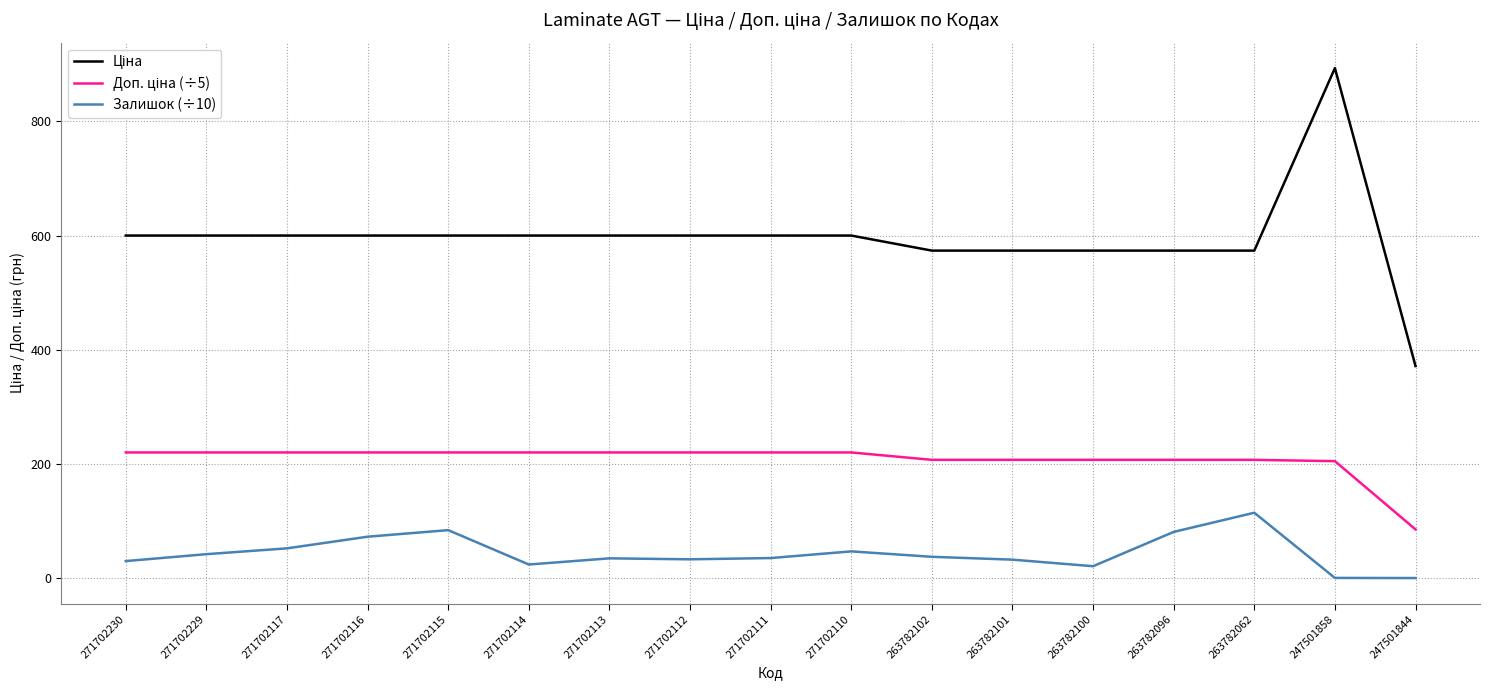

At which category is the sum across all series the highest?

247501858